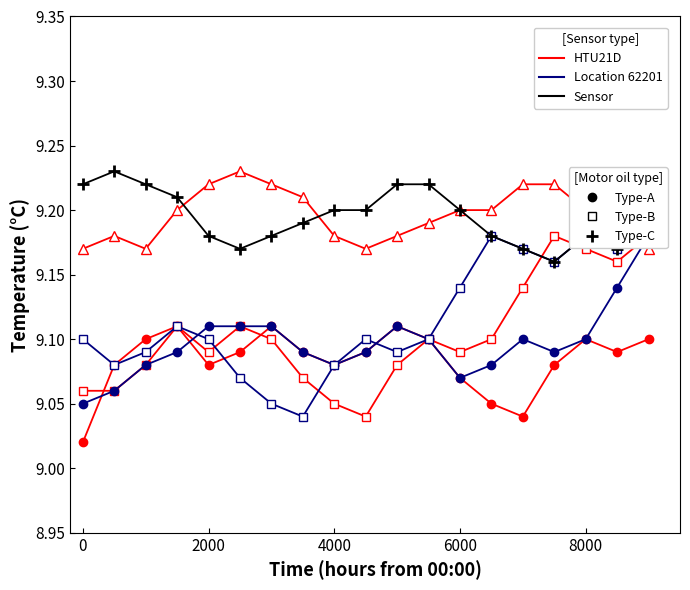

Which series changed the most between 8000 and 8?

HTU21D · Type-B